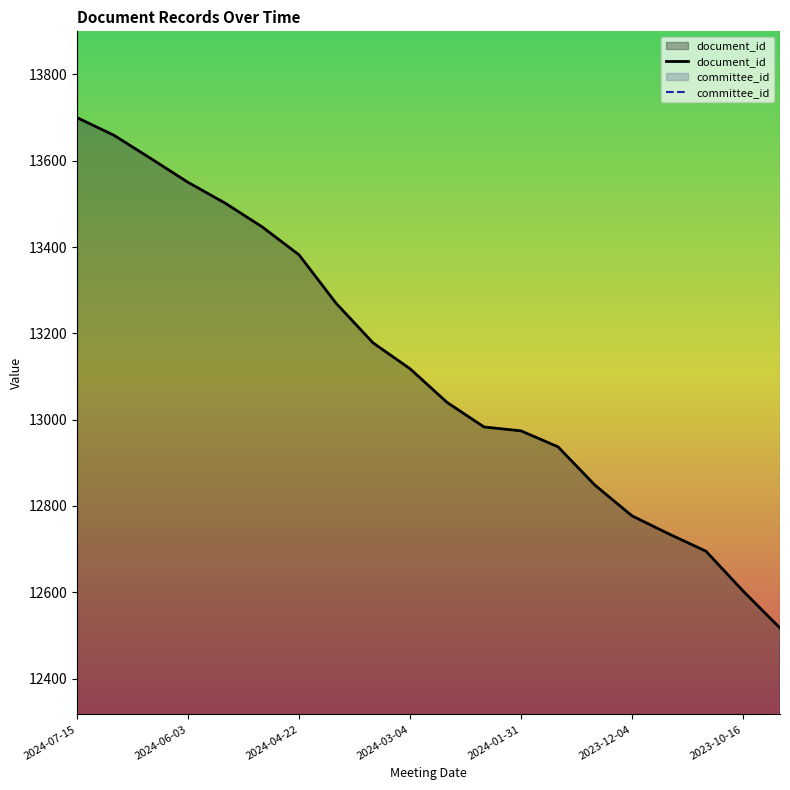

The document_id series shows 8794 at 2023-12-04. True or false?

False